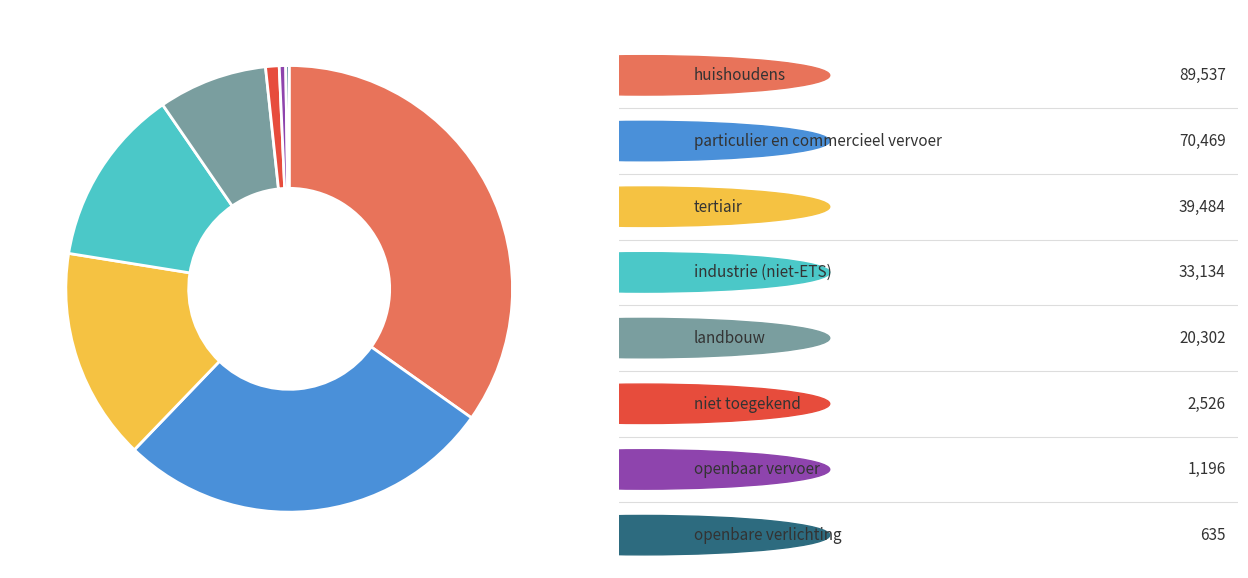

Does any single category account for the majority?

No